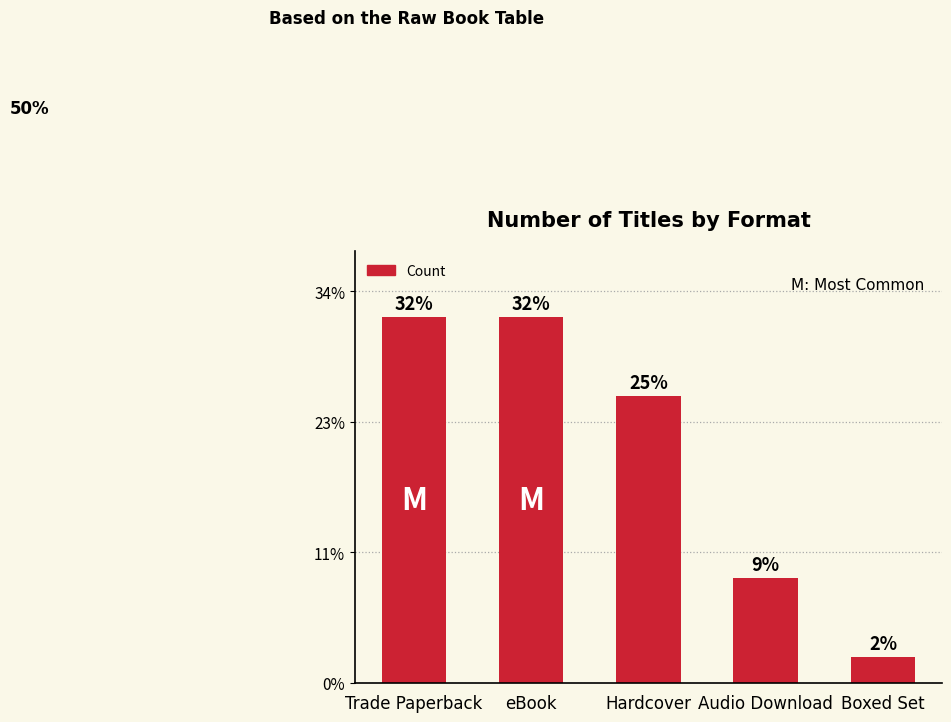

True or false: the data shows 3 at Trade Paperback.

False